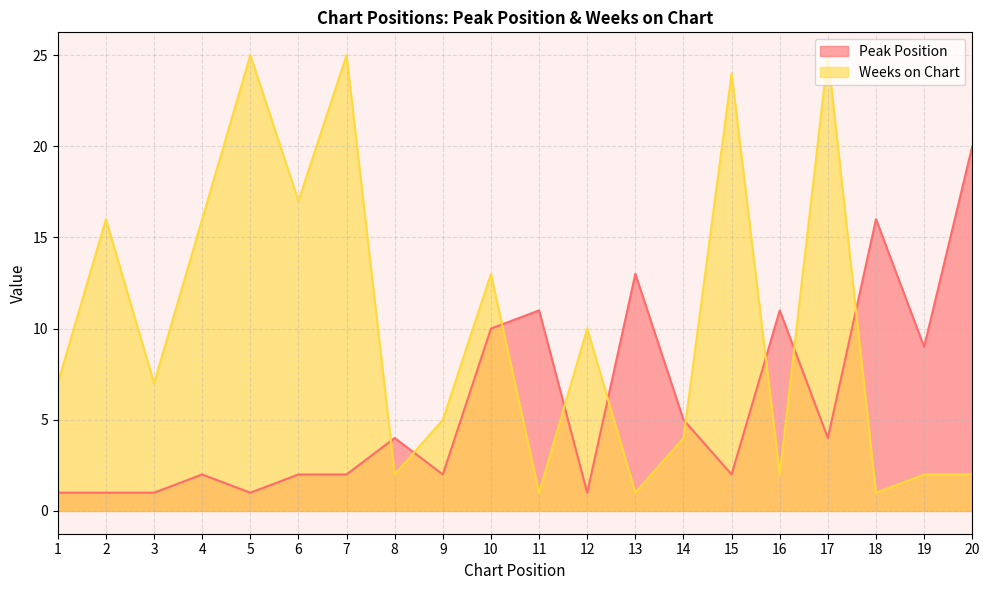

What is the difference between the highest and lowest values at 8?

2